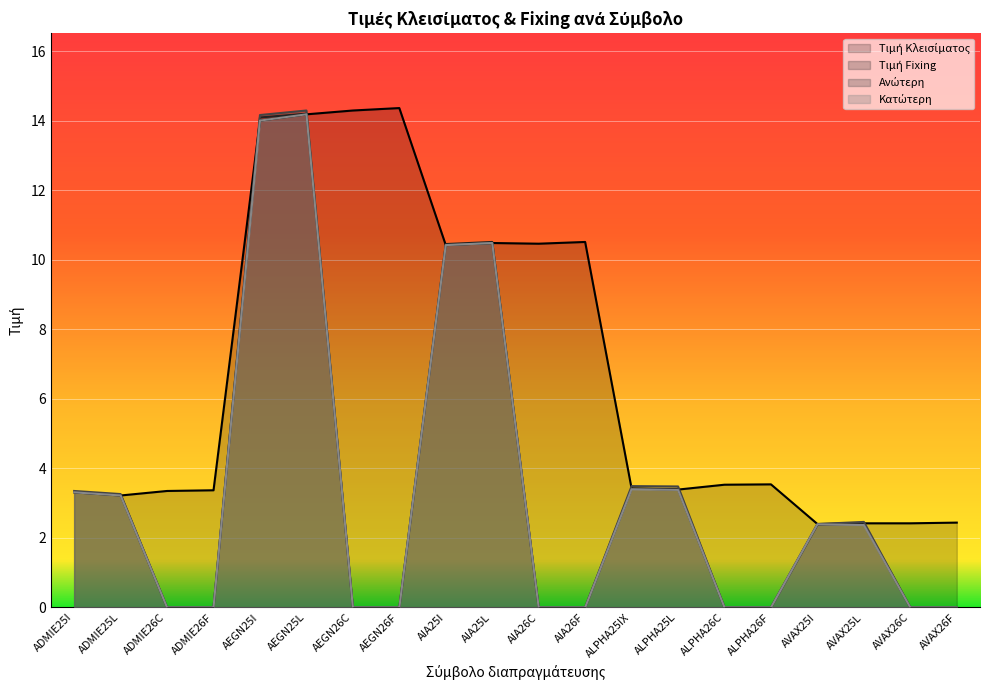

Reading left to right, what are all the values shown in this chart?

Τιμή Κλεισίματος: ADMIE25I=3.3	ADMIE25L=3.2	ADMIE26C=3.4	ADMIE26F=3.4	AEGN25I=14.0	AEGN25L=14.2	AEGN26C=14.3	AEGN26F=14.4	AIA25I=10.4	AIA25L=10.5	AIA26C=10.5	AIA26F=10.5	ALPHA25IX=3.4	ALPHA25L=3.4	ALPHA26C=3.5	ALPHA26F=3.5	AVAX25I=2.4	AVAX25L=2.4	AVAX26C=2.4	AVAX26F=2.4
Τιμή Fixing: ADMIE25I=3.3	ADMIE25L=3.2	ADMIE26C=0.0	ADMIE26F=0.0	AEGN25I=14.1	AEGN25L=14.2	AEGN26C=0.0	AEGN26F=0.0	AIA25I=10.4	AIA25L=10.5	AIA26C=0.0	AIA26F=0.0	ALPHA25IX=3.4	ALPHA25L=3.4	ALPHA26C=0.0	ALPHA26F=0.0	AVAX25I=2.4	AVAX25L=2.4	AVAX26C=0.0	AVAX26F=0.0
Ανώτερη: ADMIE25I=3.4	ADMIE25L=3.3	ADMIE26C=0.0	ADMIE26F=0.0	AEGN25I=14.2	AEGN25L=14.3	AEGN26C=0.0	AEGN26F=0.0	AIA25I=10.4	AIA25L=10.5	AIA26C=0.0	AIA26F=0.0	ALPHA25IX=3.5	ALPHA25L=3.5	ALPHA26C=0.0	ALPHA26F=0.0	AVAX25I=2.4	AVAX25L=2.5	AVAX26C=0.0	AVAX26F=0.0
Κατώτερη: ADMIE25I=3.3	ADMIE25L=3.2	ADMIE26C=0.0	ADMIE26F=0.0	AEGN25I=14.0	AEGN25L=14.2	AEGN26C=0.0	AEGN26F=0.0	AIA25I=10.4	AIA25L=10.5	AIA26C=0.0	AIA26F=0.0	ALPHA25IX=3.4	ALPHA25L=3.4	ALPHA26C=0.0	ALPHA26F=0.0	AVAX25I=2.4	AVAX25L=2.4	AVAX26C=0.0	AVAX26F=0.0